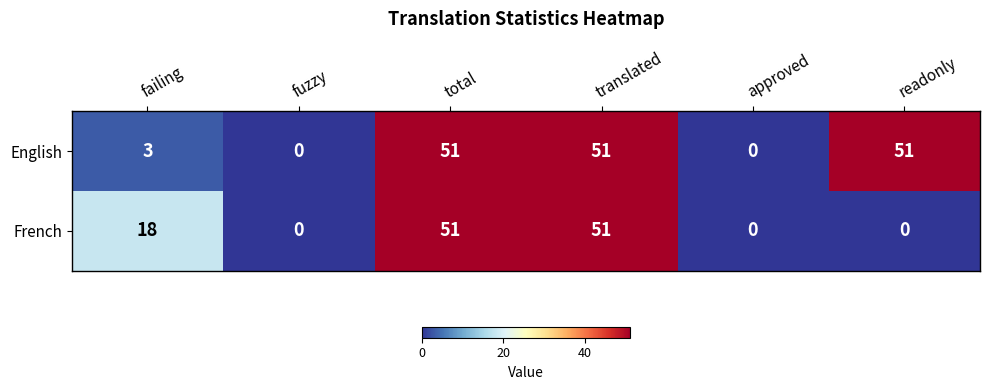

Which series has the largest total across all categories?

English